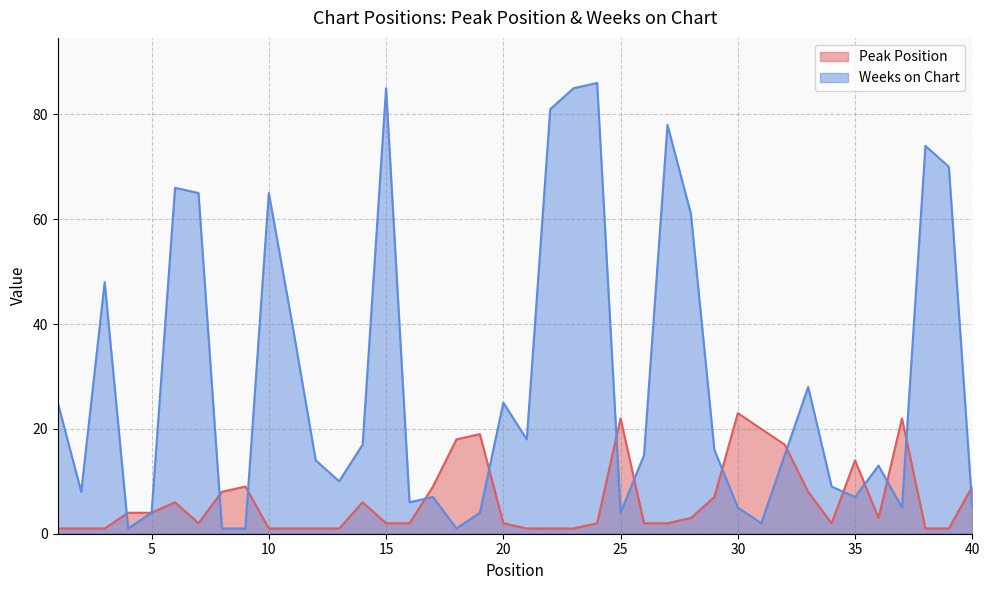

At 32, list the series in order from smallest to largest.

Weeks on Chart, Peak Position